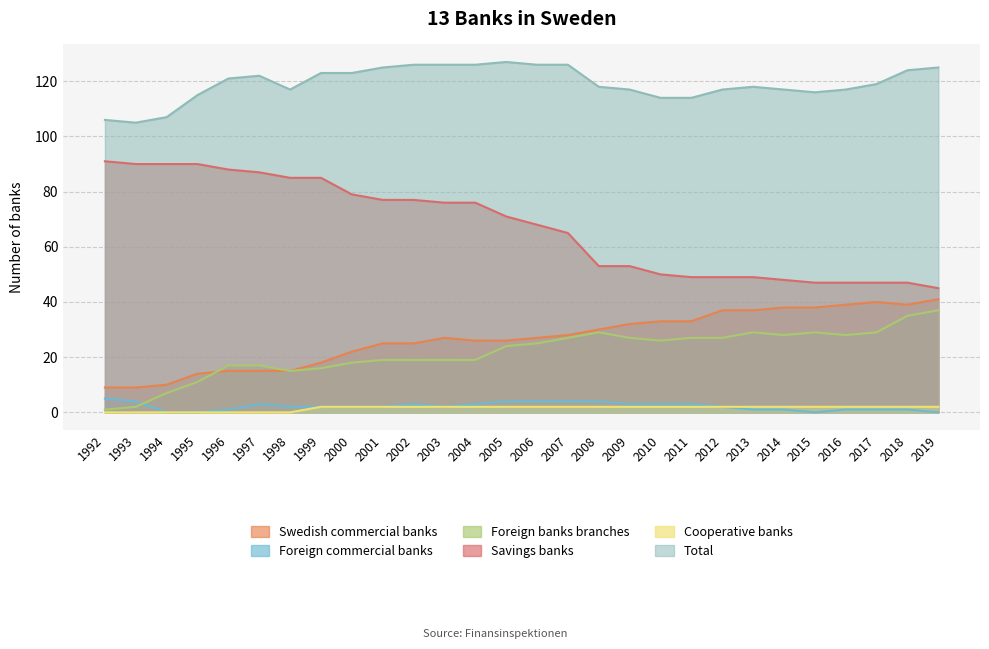

What is the approximate value of Swedish commercial banks at 1999, to the nearest 5?

20